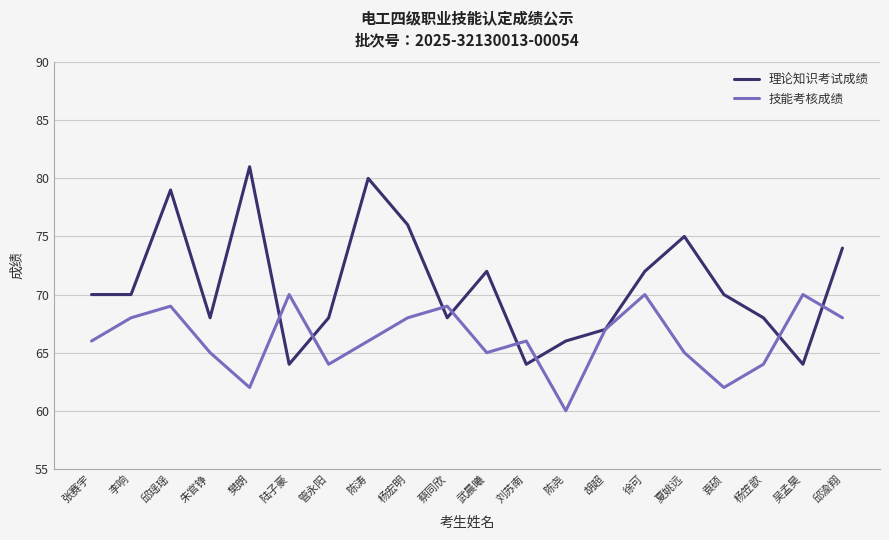

Between 李响 and 樊朗, which series saw the biggest shift?

理论知识考试成绩